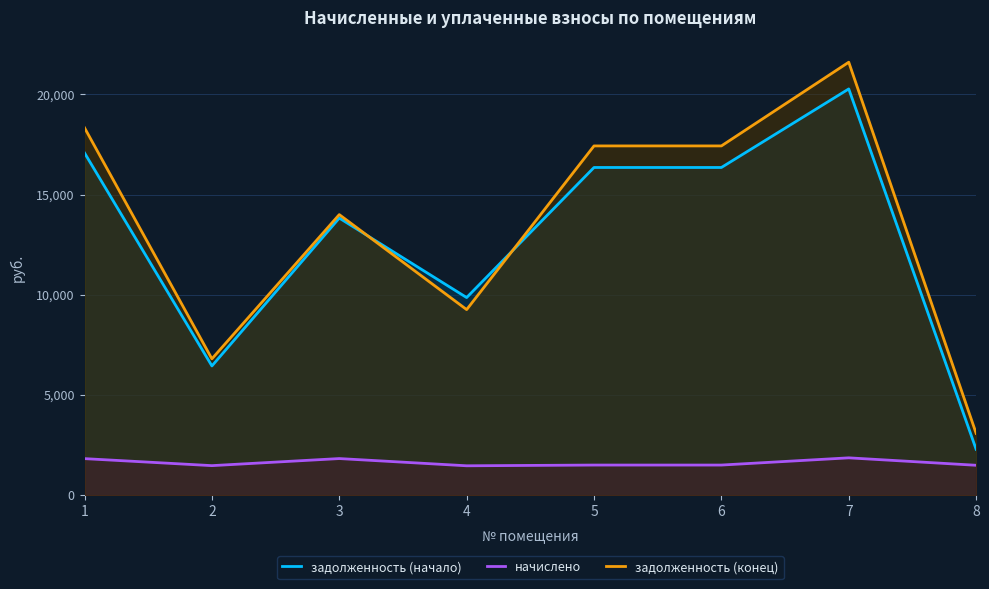

At how many categories does at least one series exceed 2138?

8